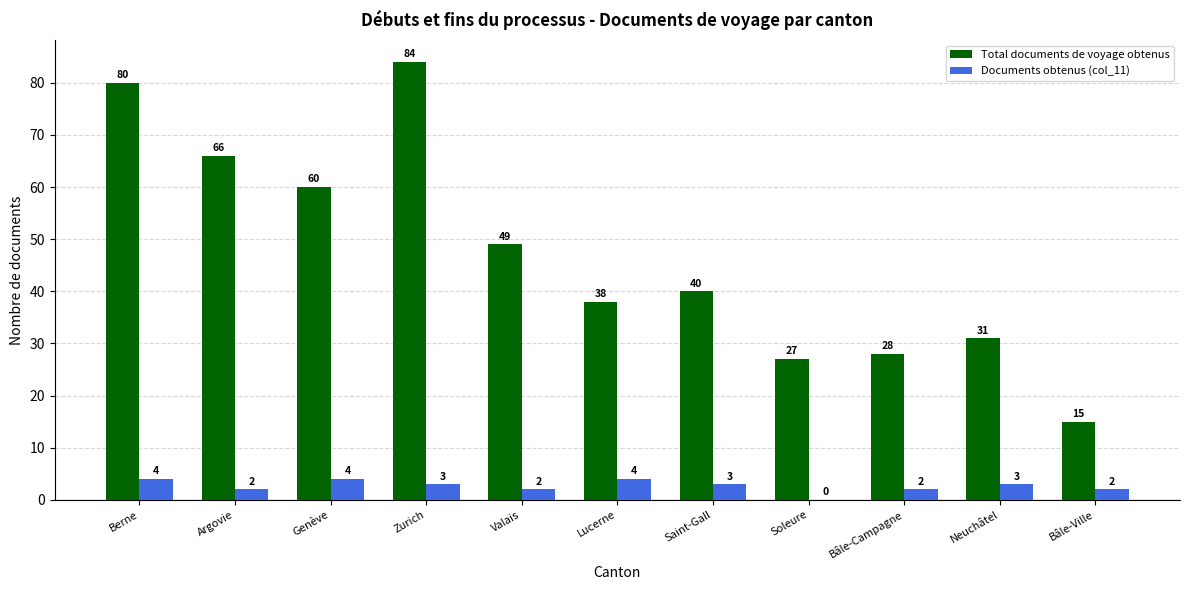

Which series changed the most between Argovie and Soleure?

Total documents de voyage obtenus